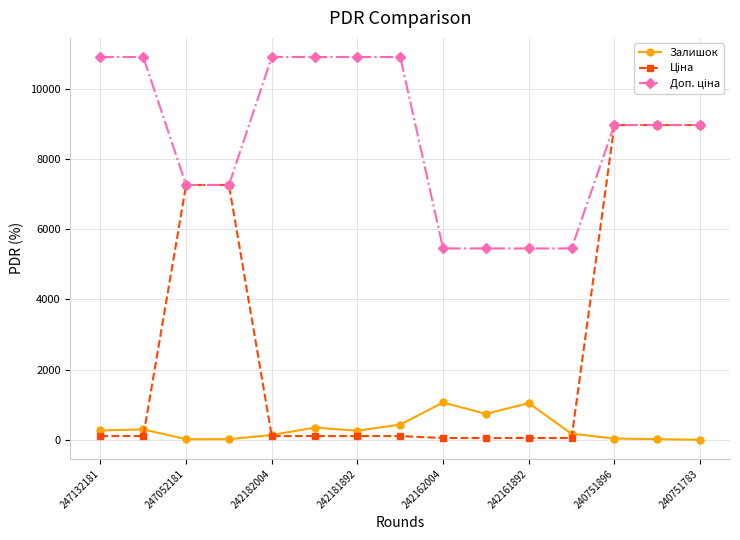

At how many categories does at least one series exceed 10554?

6